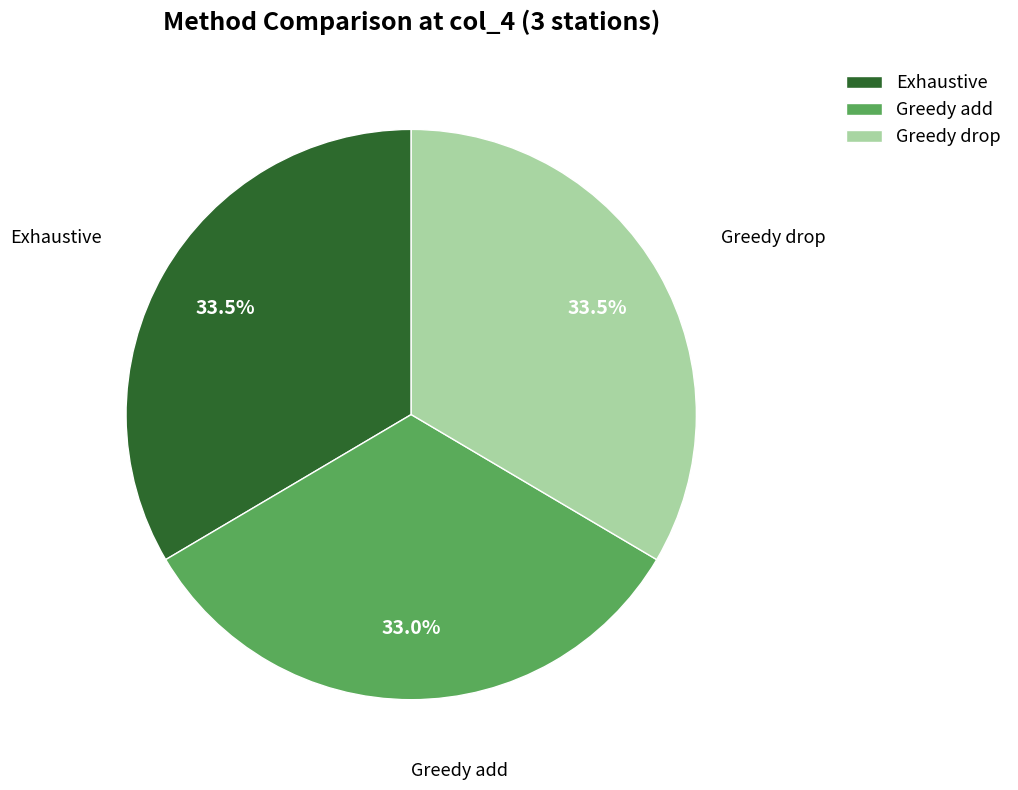

What is the ratio of the value at Greedy add to the value at Exhaustive?

1.0